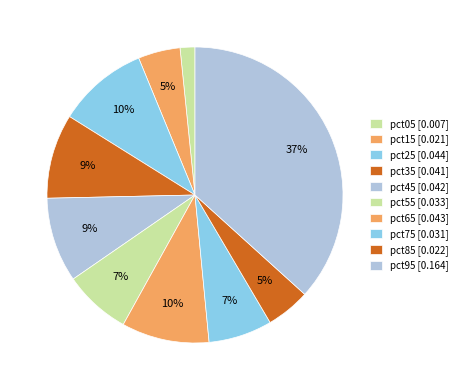

How many slices are in this pie chart?

10